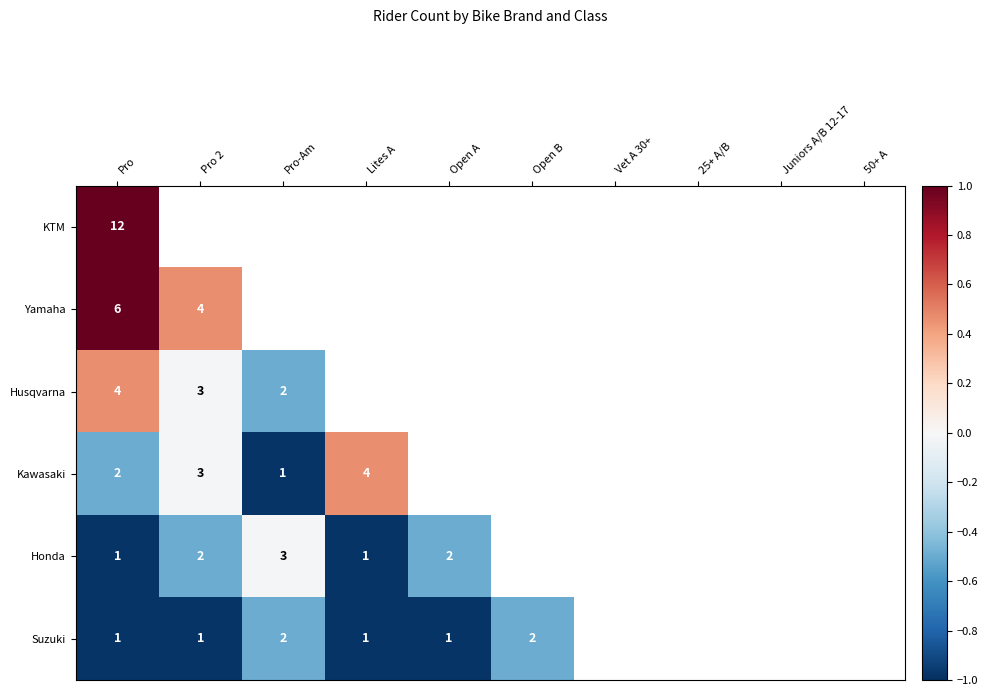

The Honda series shows 2 at Pro-Am. True or false?

False